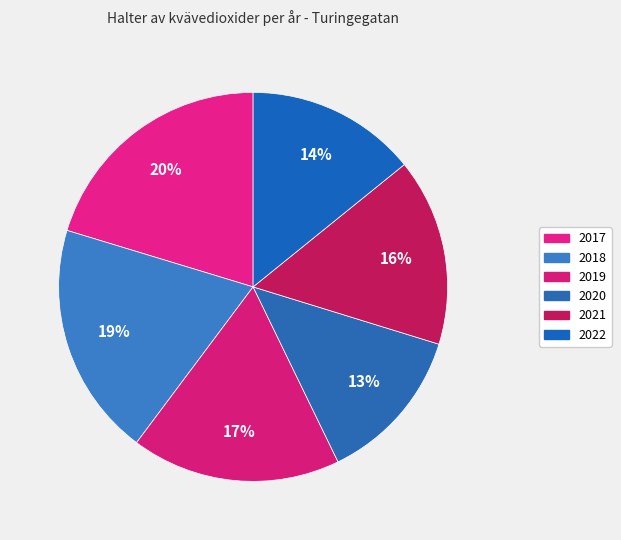

Count the number of slices in the pie.

6